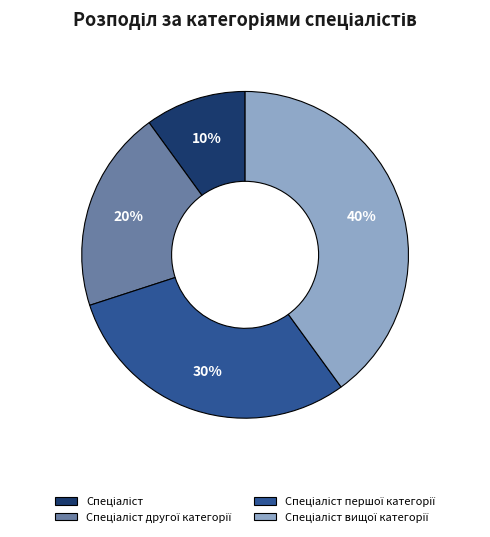

To the nearest percent, what is the difference between the largest and smallest slice percentages?

30%